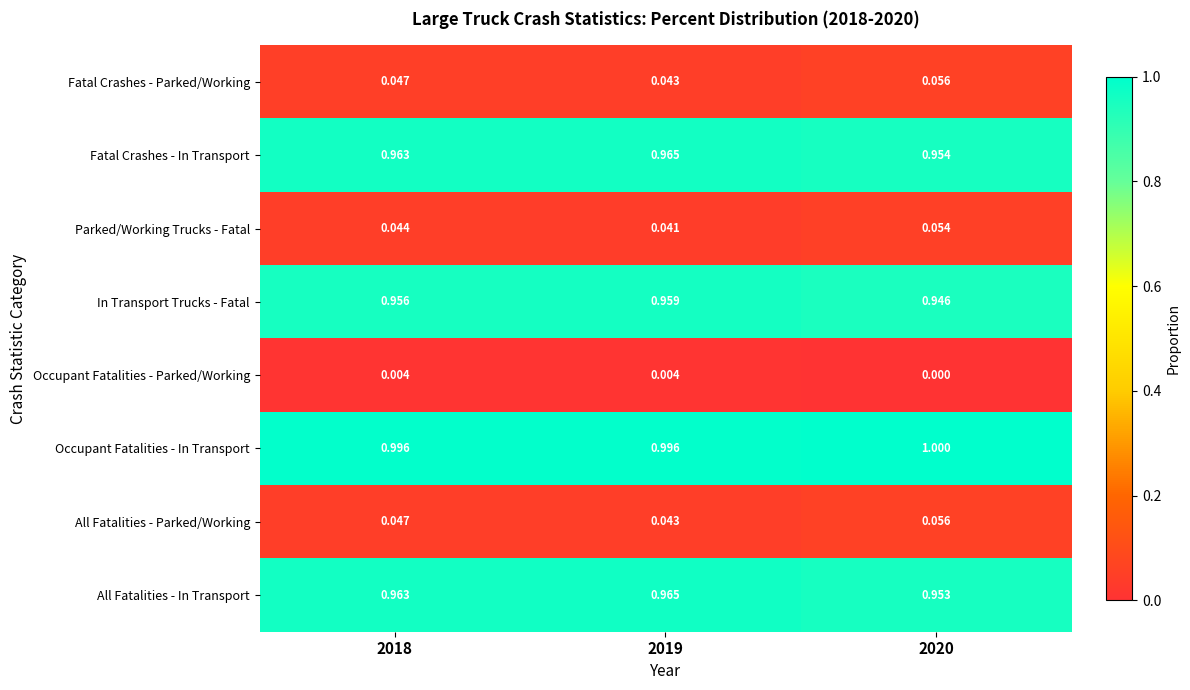

Which series has the largest total across all categories?

Occupant Fatalities - In Transport